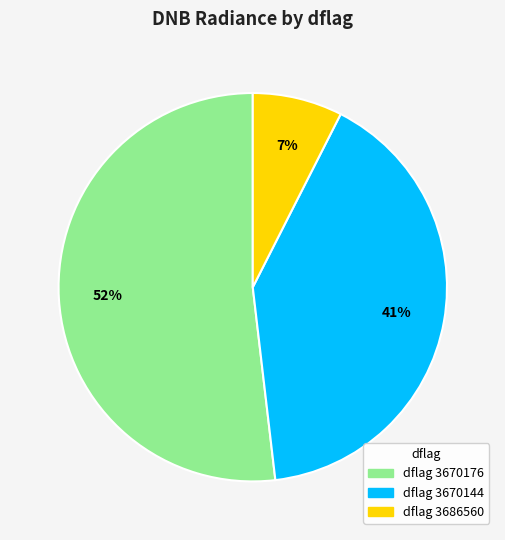

To the nearest percent, what is the average slice percentage?

33%